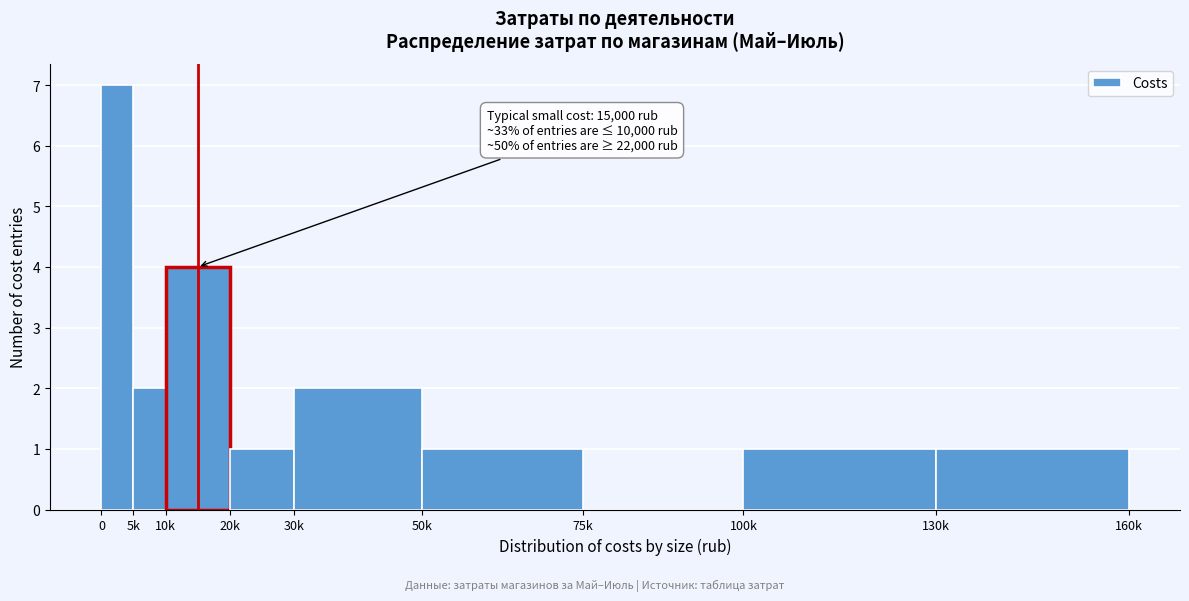

Reading left to right, list all the values displayed in this chart.

0=7	5k=2	10k=4	20k=1	30k=2	50k=1	75k=0	100k=1	130k=1